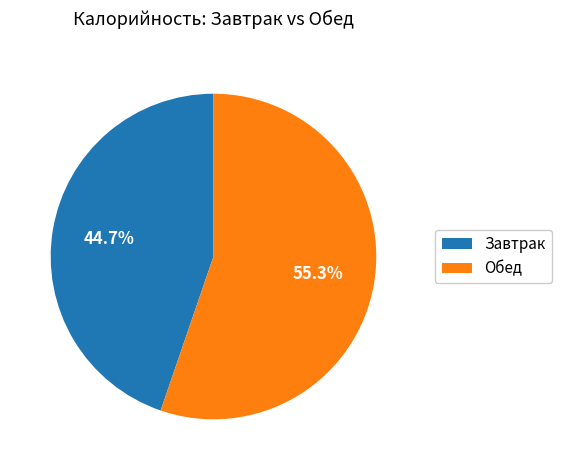

How many segments does this pie chart have?

2